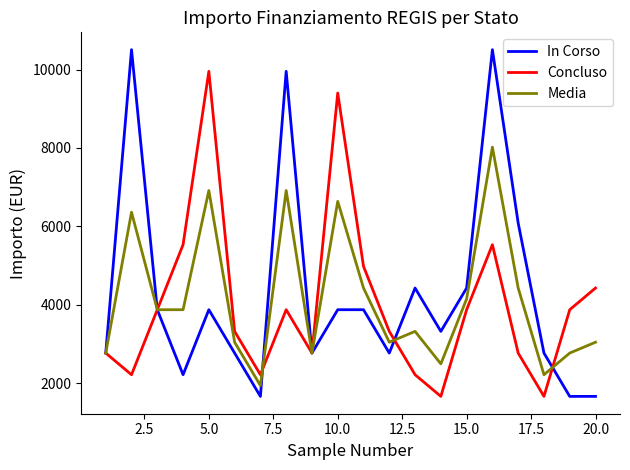

What is the difference between the maximum and minimum values in the Media series?

6083.0